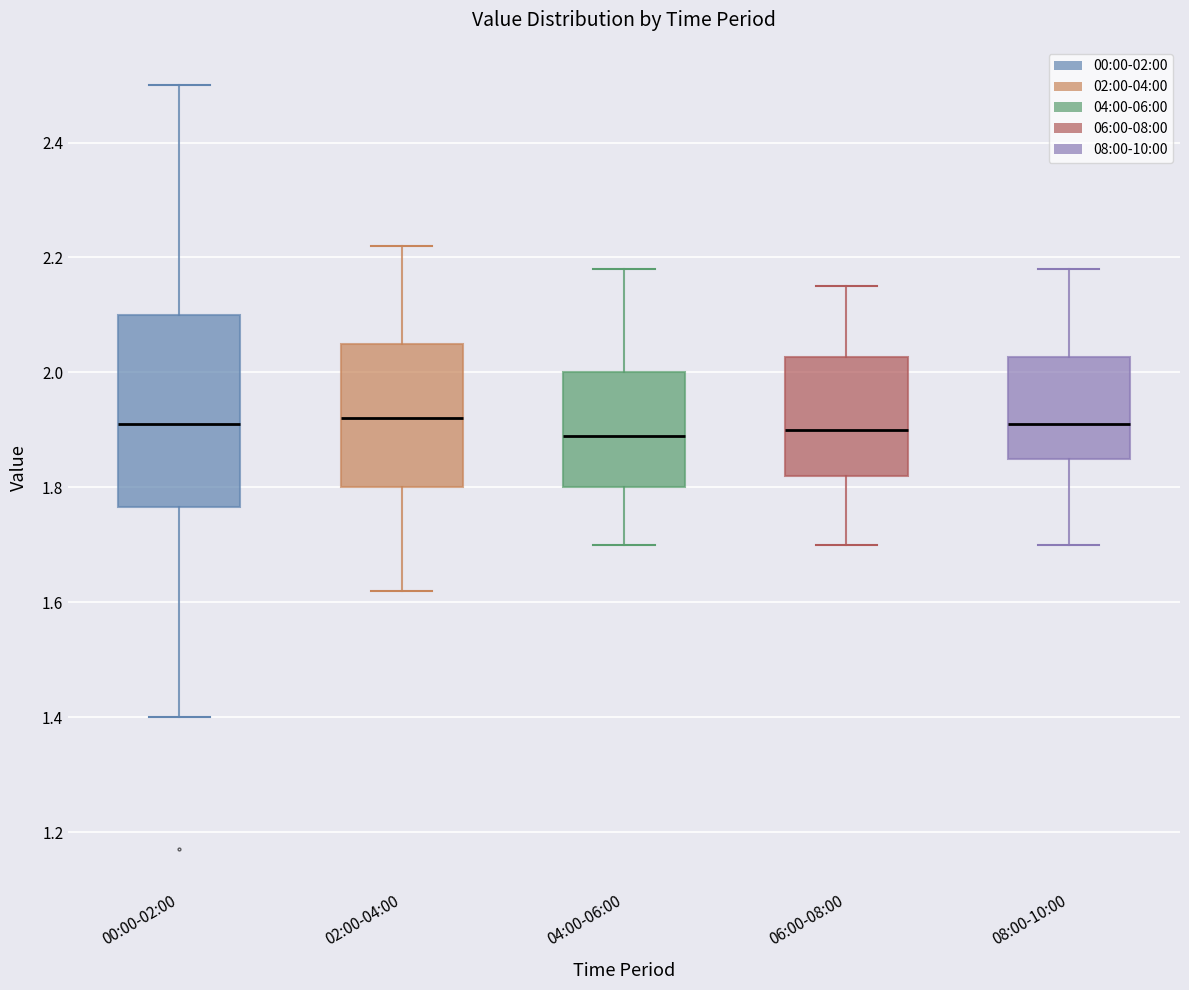

Reading left to right, transcribe this box plot: for each box, give where its median line is, the range the box spans, and where its two whiskers end, as read against the y-axis. The values are not printed on the chart, so give them approximately, as read against the axis.

00:00-02:00: median 1.92, box 1.76 to 2.10, whiskers 1.40 to 2.50
02:00-04:00: median 1.92, box 1.80 to 2.06, whiskers 1.62 to 2.22
04:00-06:00: median 1.90, box 1.80 to 2.00, whiskers 1.70 to 2.18
06:00-08:00: median 1.90, box 1.82 to 2.02, whiskers 1.70 to 2.16
08:00-10:00: median 1.92, box 1.86 to 2.02, whiskers 1.70 to 2.18